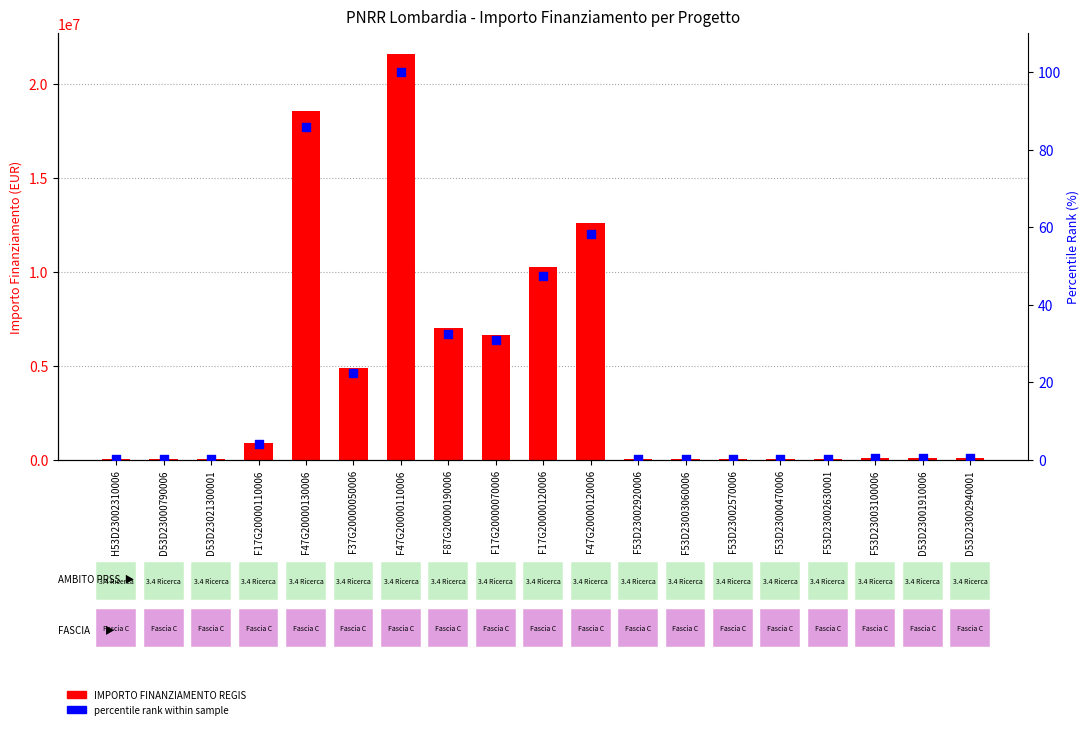

At which category is the sum across all series the highest?

F47G20000110006